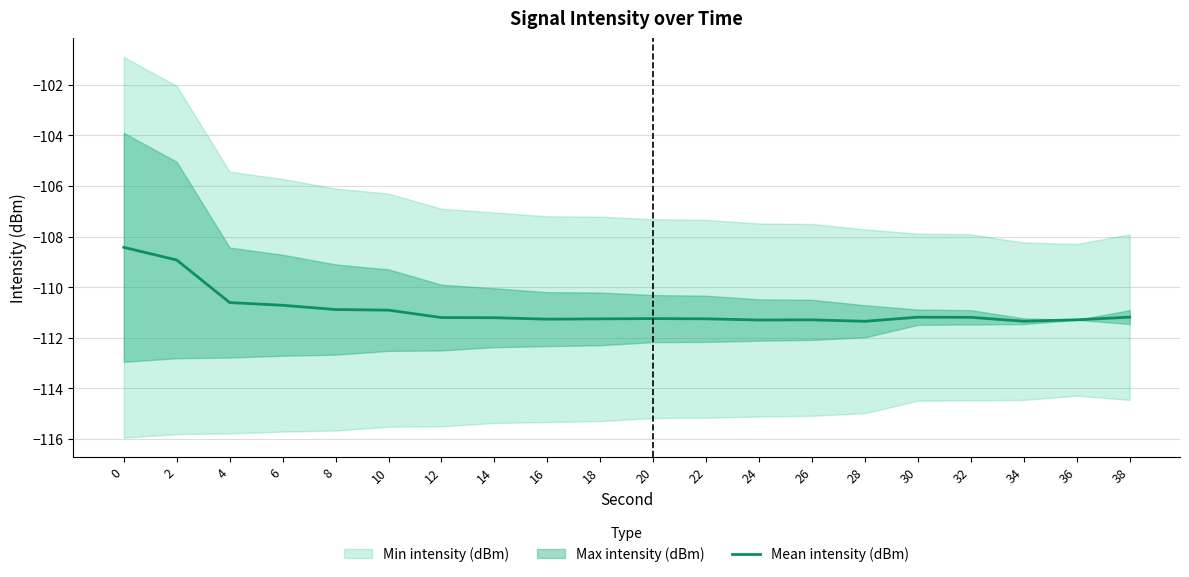

What is the change in value from 26 to 34?

-0.1